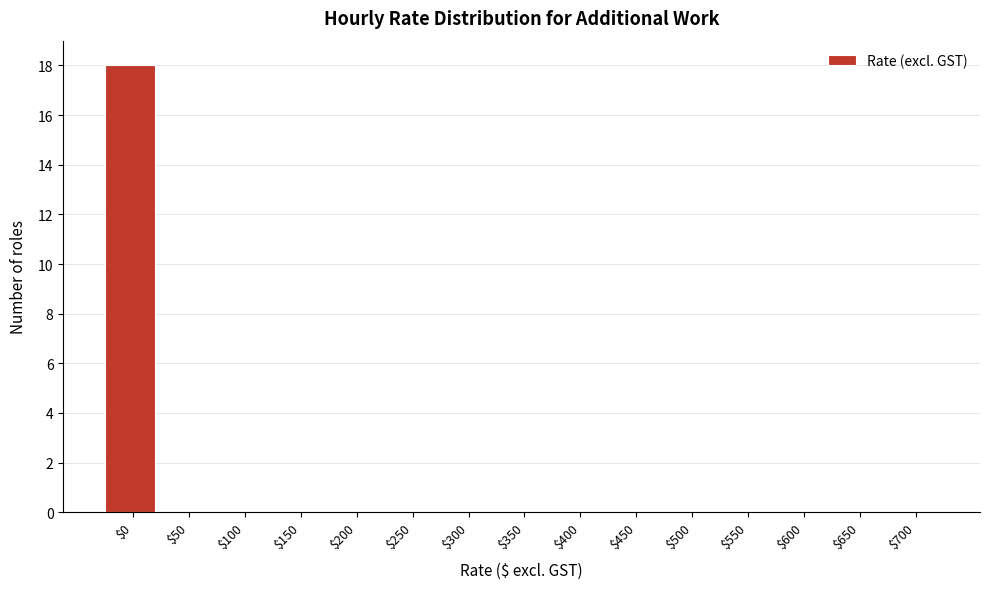

What is the greatest value displayed?

18